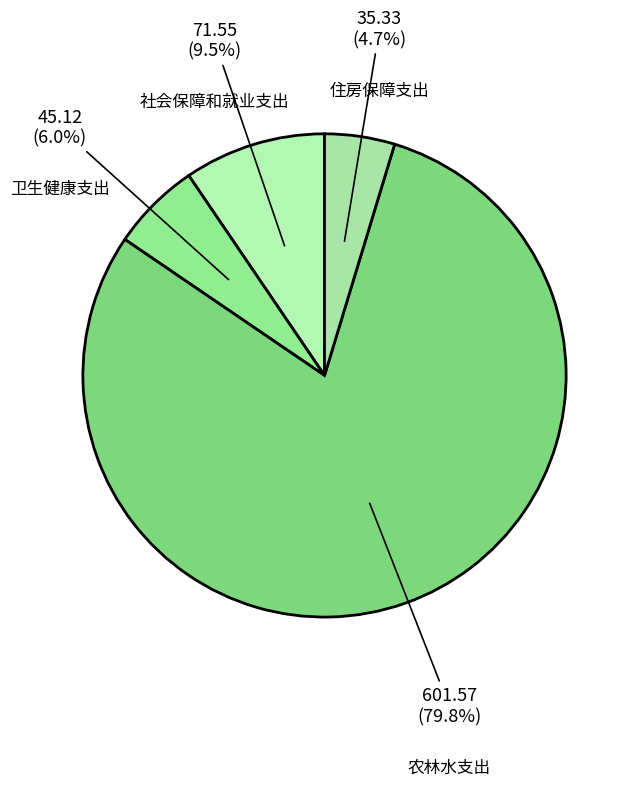

How many segments does this pie chart have?

4